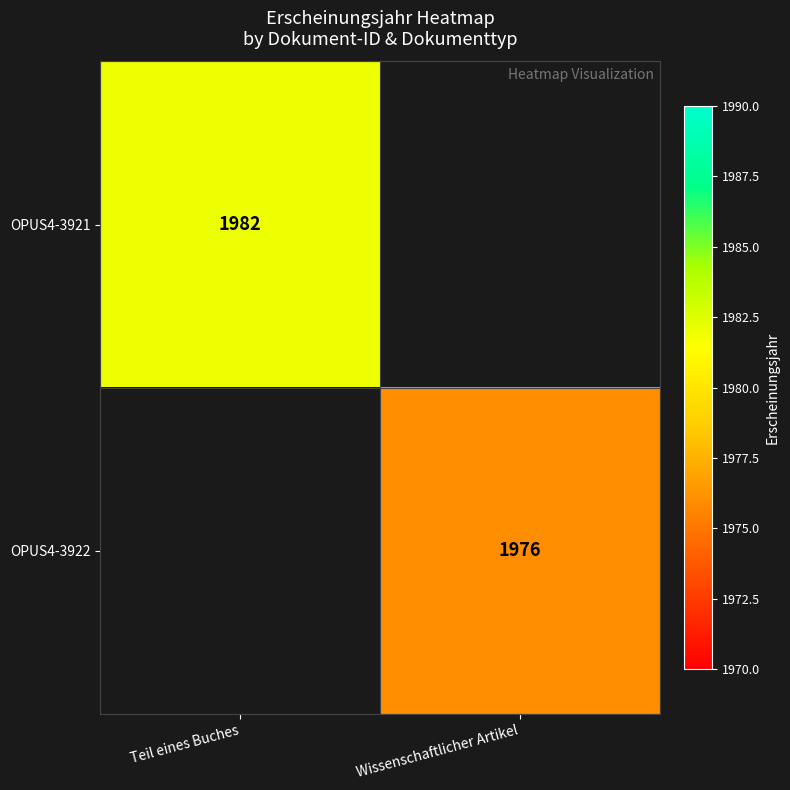

Is it true that OPUS4-3921 equals 2624 at Teil eines Buches?

False